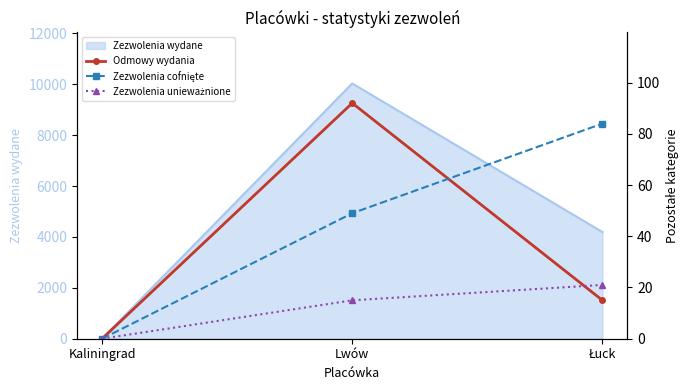

How many positive values does the Zezwolenia cofnięte series have?

2